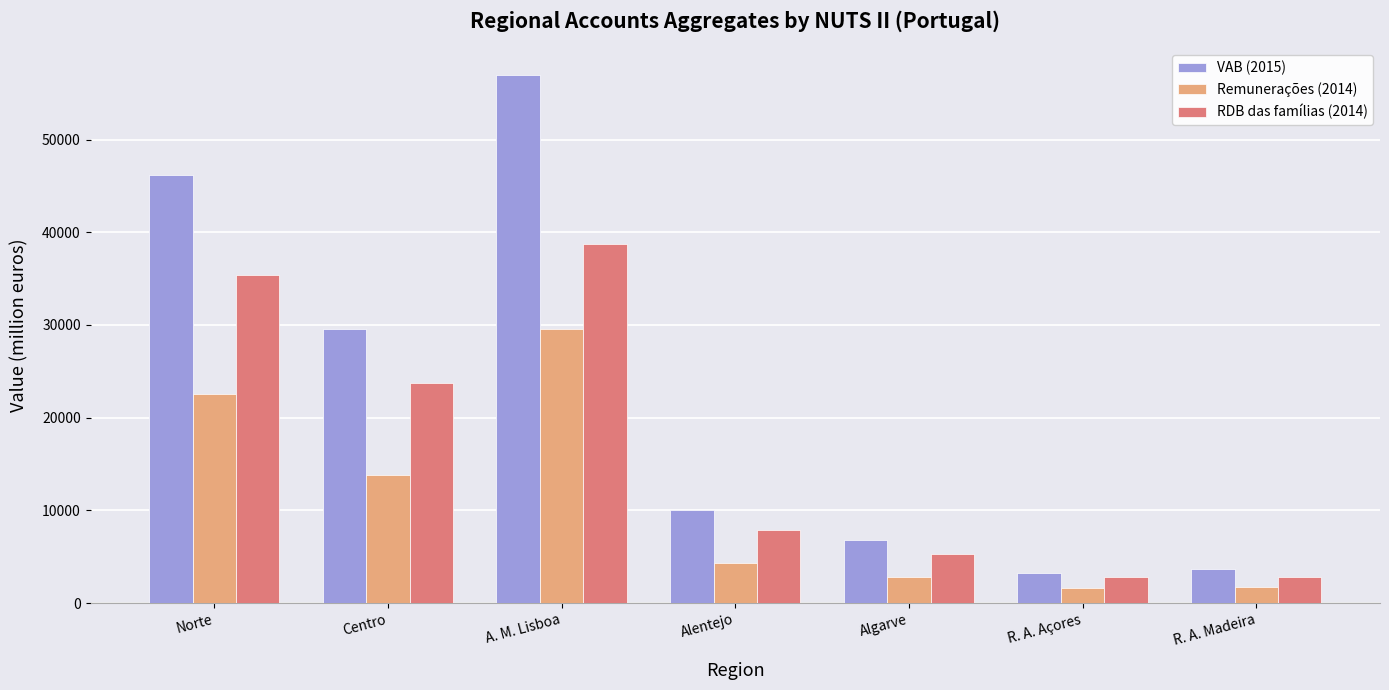

What is the label of the 3rd bar from the left?

A. M. Lisboa